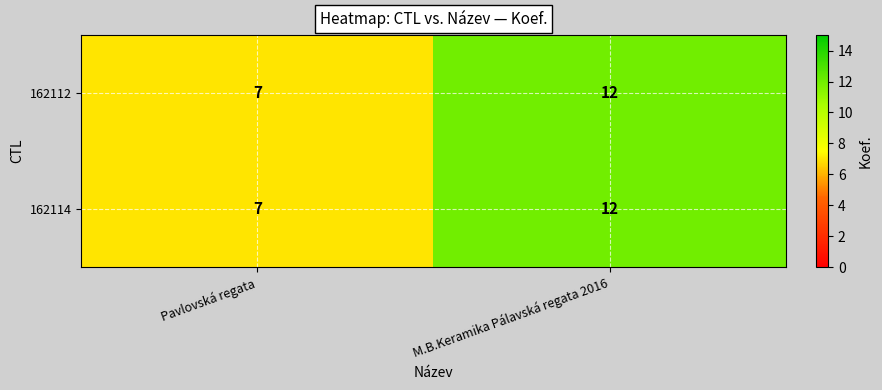

The value of 162112 at M.B.Keramika Pálavská regata 2016 is 12. True or false?

True